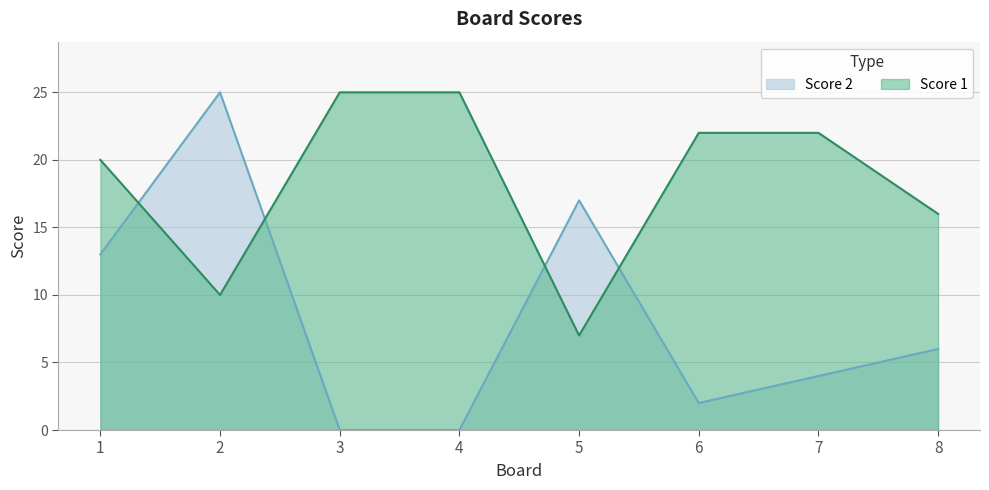

At 7, list the series in order from smallest to largest.

Score 2, Score 1